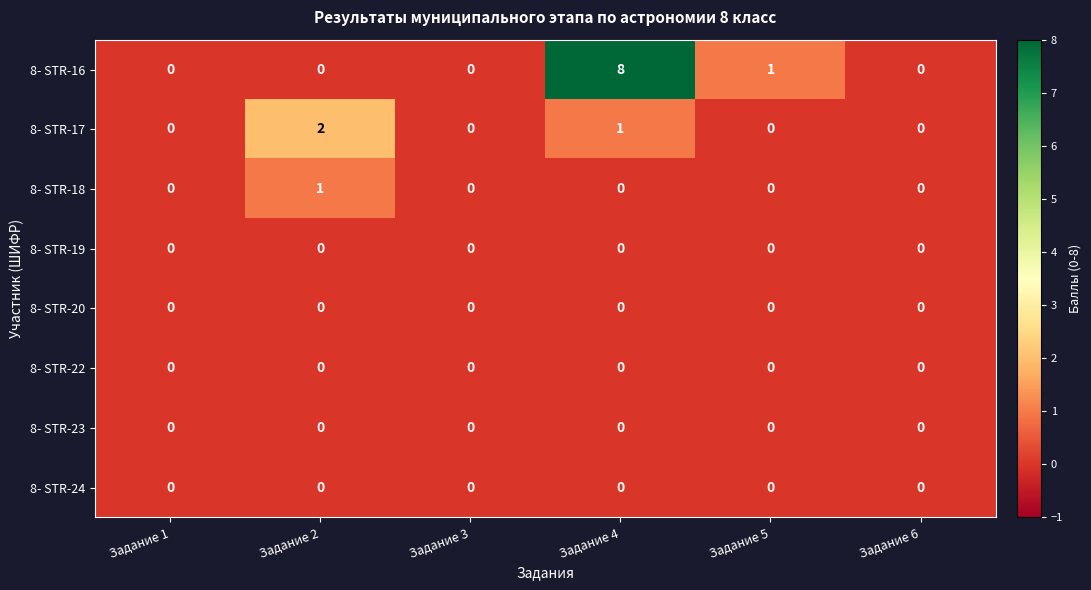

What is the sum of all 8- STR-17 values?

3